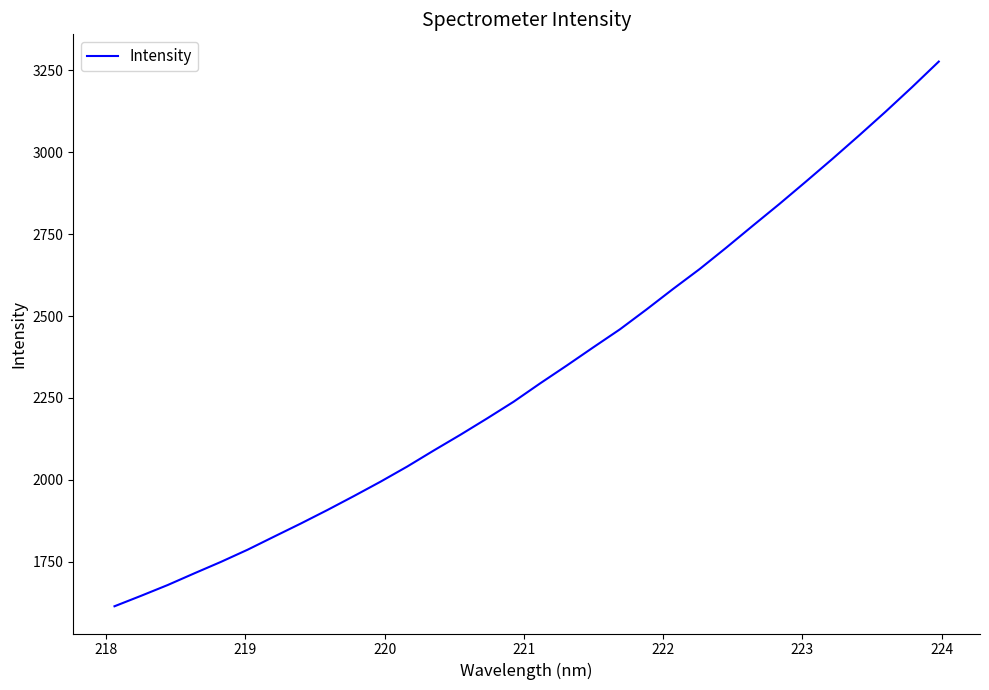

True or false: the data has more than 0 interior local peaks.

False